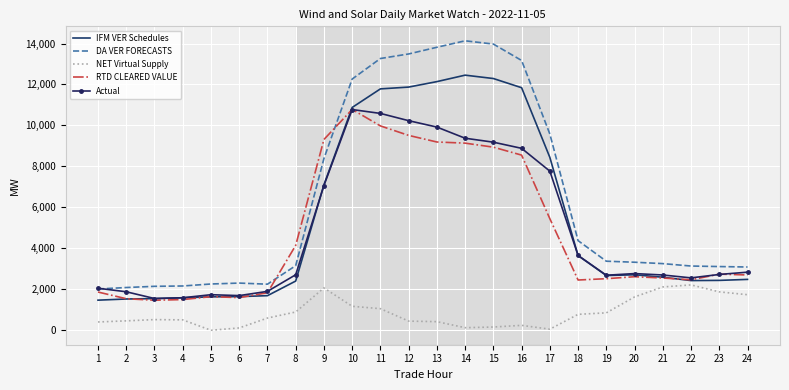

The RTD CLEARED VALUE series shows 5435.9 at 17. True or false?

True